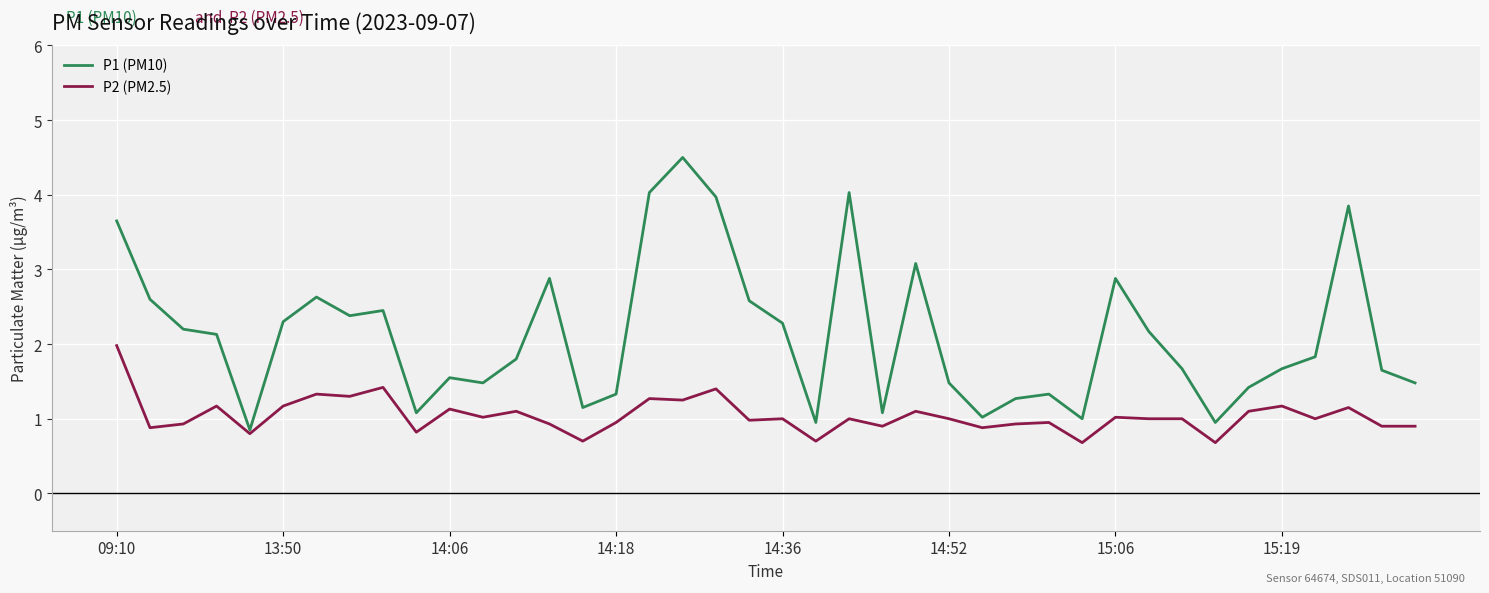

List the series in order of their overall mean, highest first.

P1 (PM10), P2 (PM2.5)